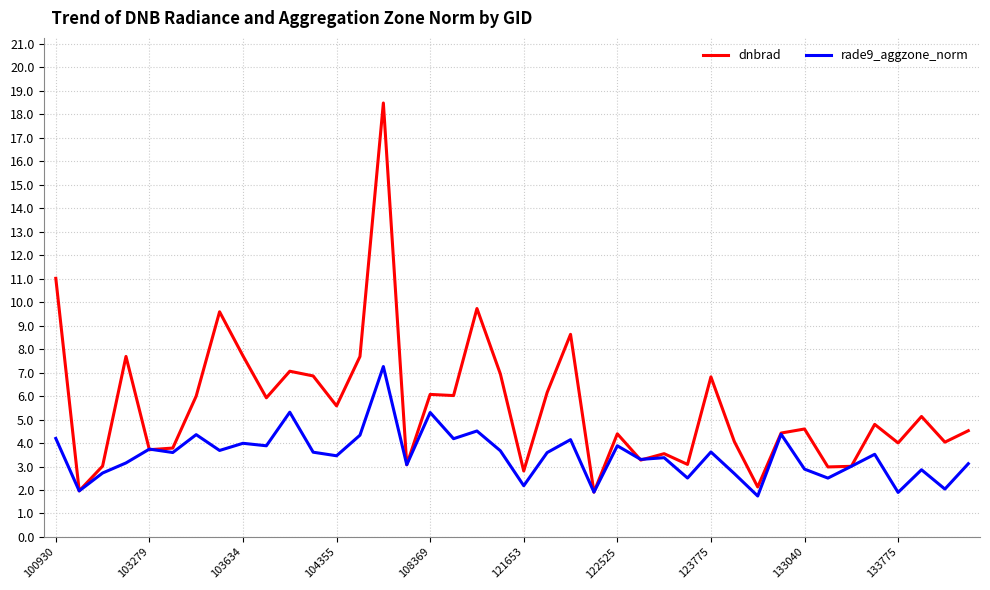

Which series has the largest range (max minus min)?

dnbrad